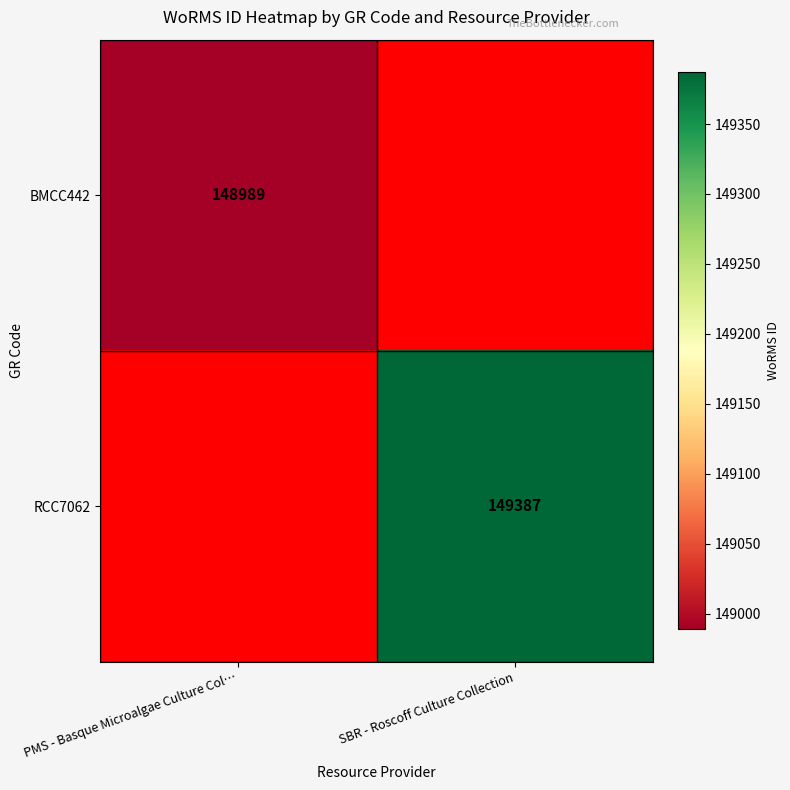

The value of RCC7062 at SBR - Roscoff Culture Collection is 213185. True or false?

False